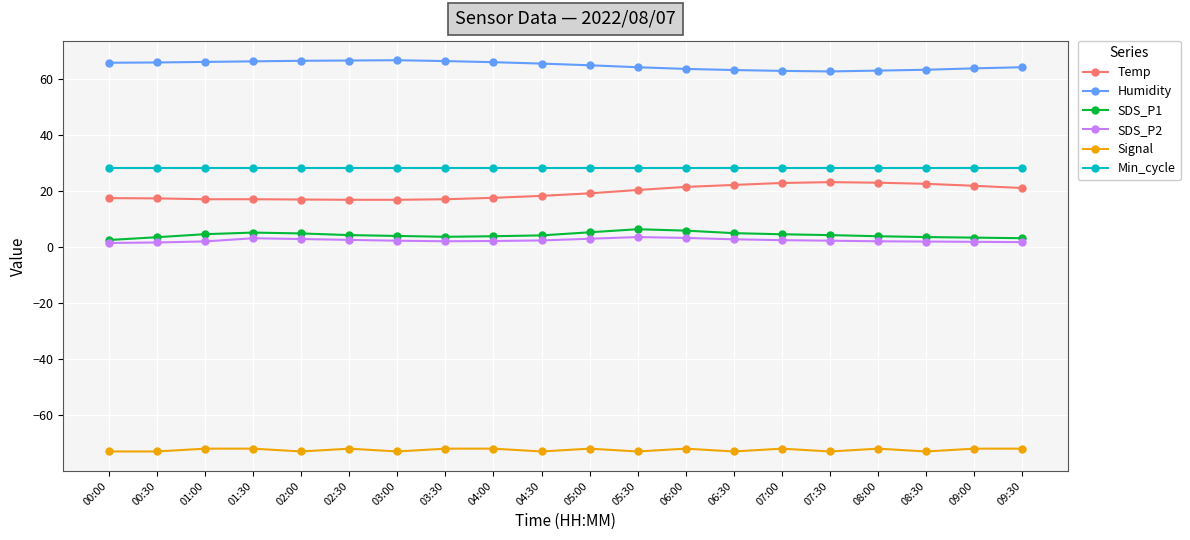

Does the chart have visible grid lines?

Yes